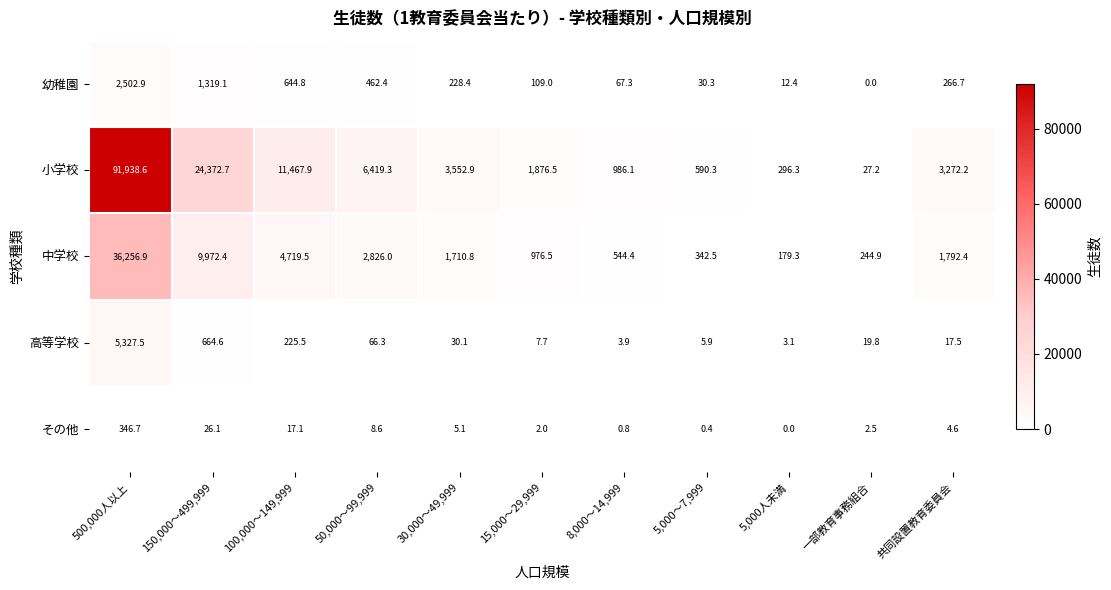

What is the difference between the 幼稚園 values at 5,000人未満 and 50,000～99,999?

450.0